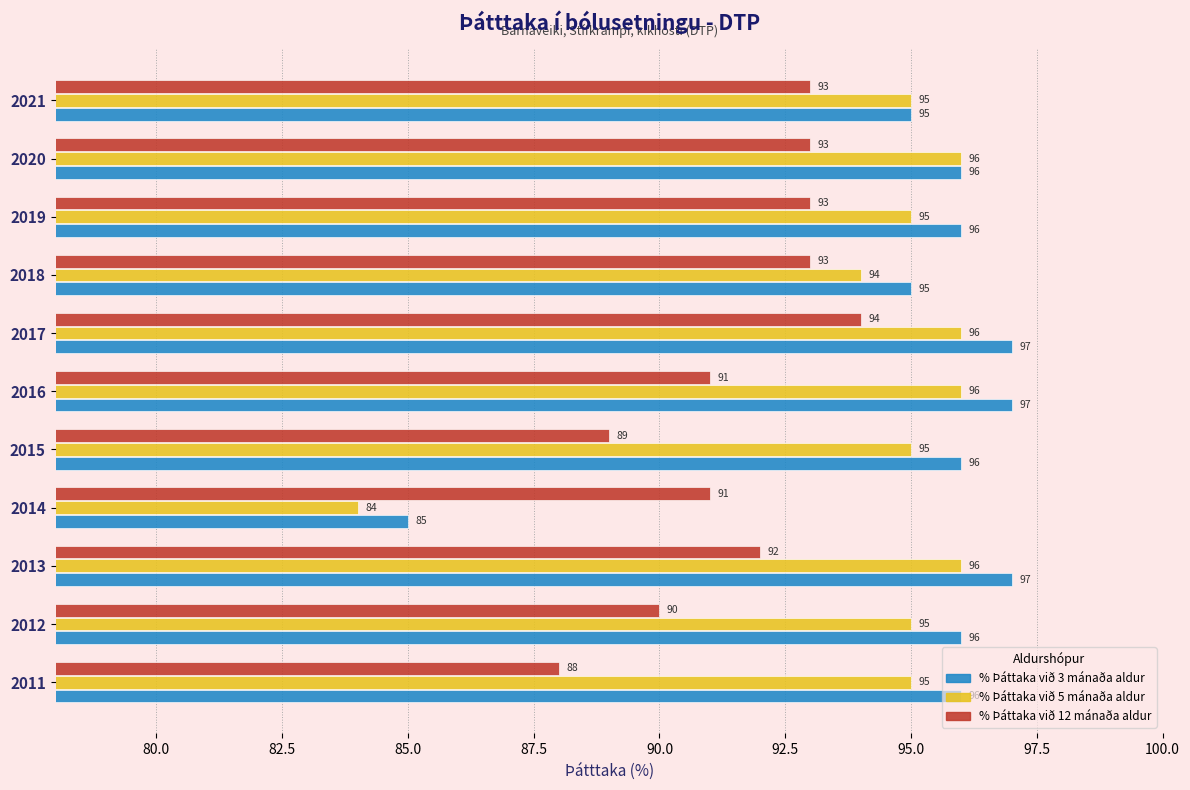

What is the sum of all % Þáttaka við 5 mánaða aldur values?

1037